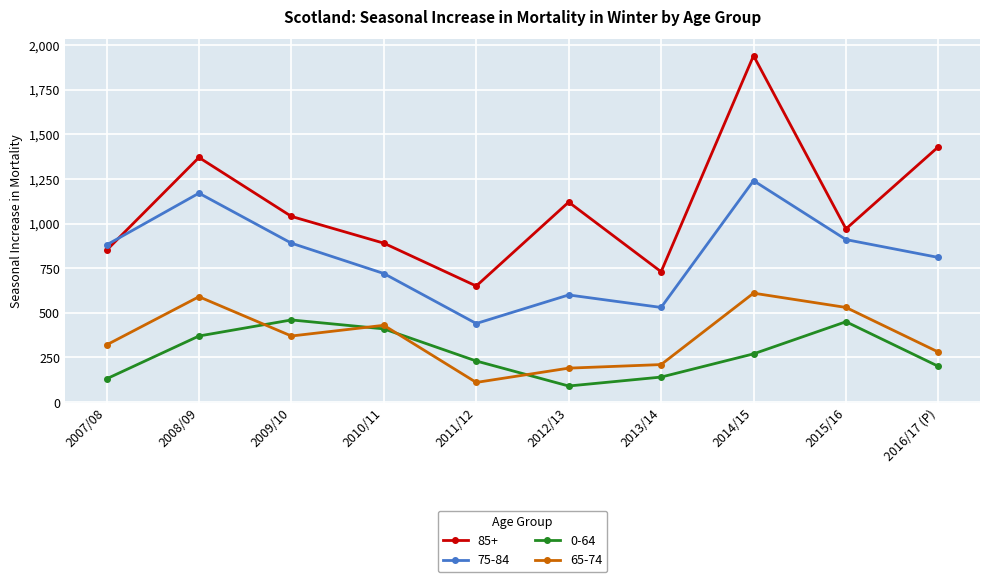

Rank the series at 2012/13 from highest to lowest value.

85+, 75-84, 65-74, 0-64